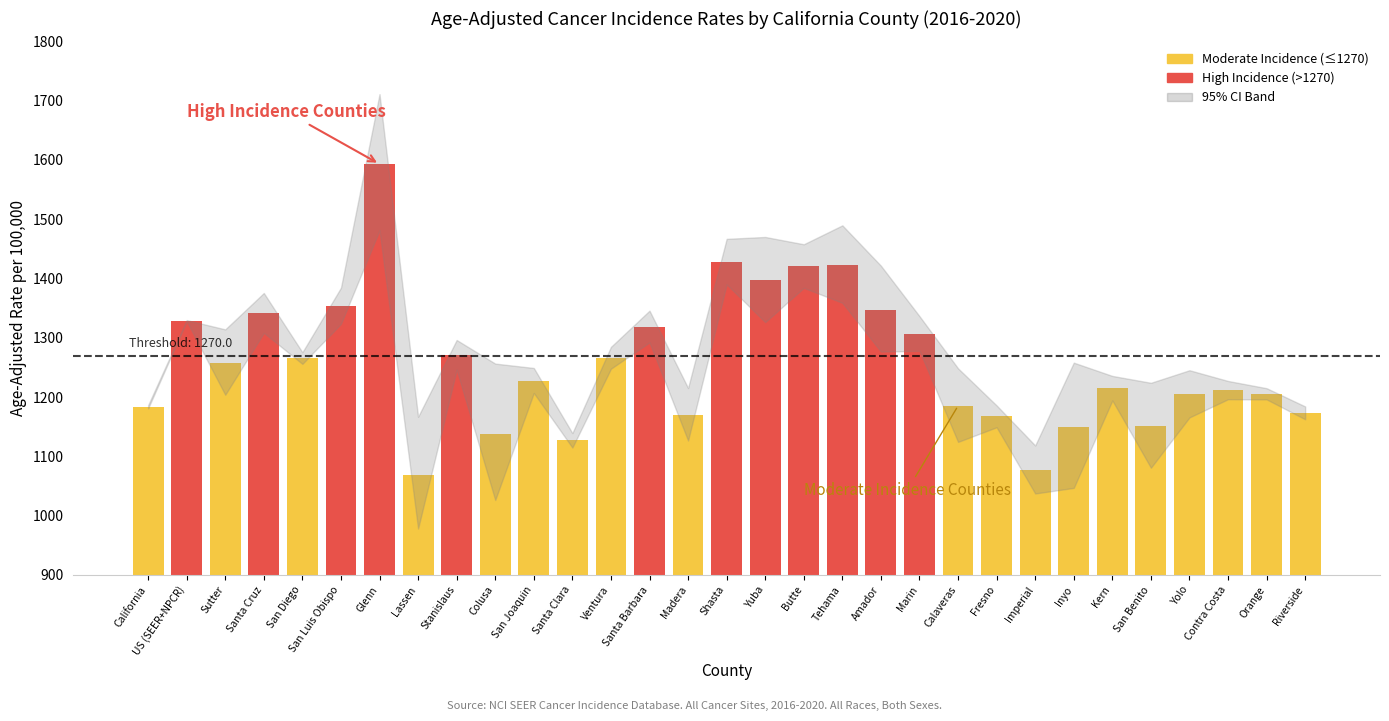

What position from the left is Ventura?

13